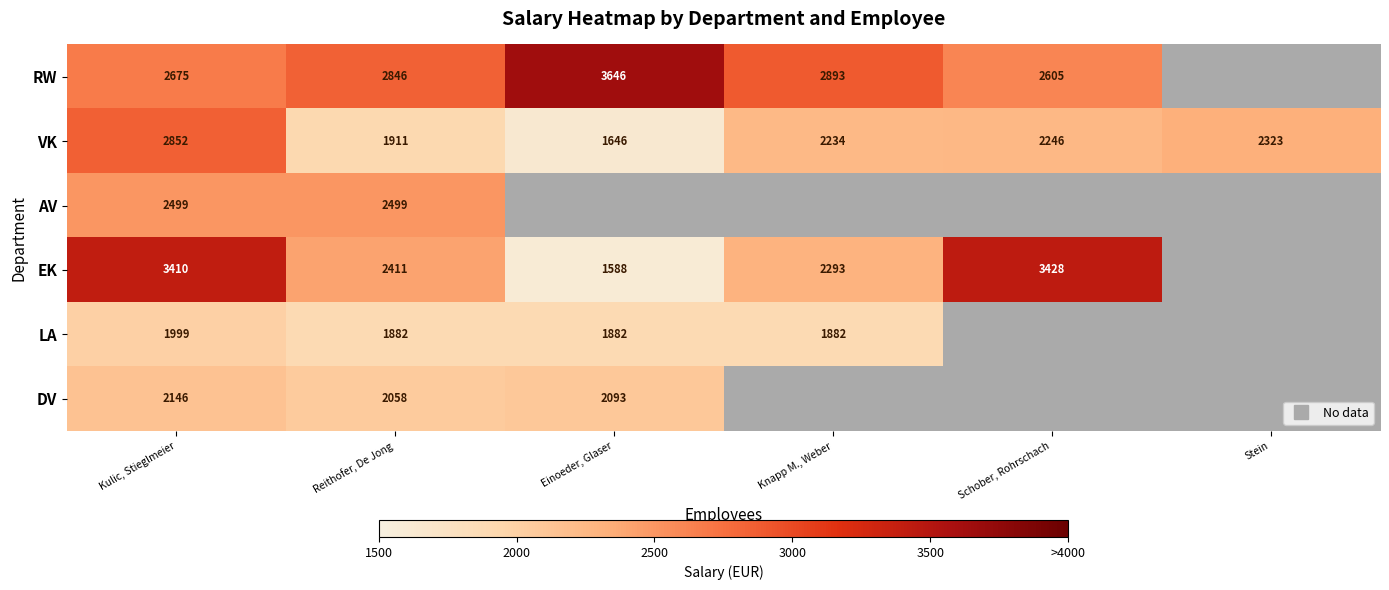

How many categories are shown in the chart?

6